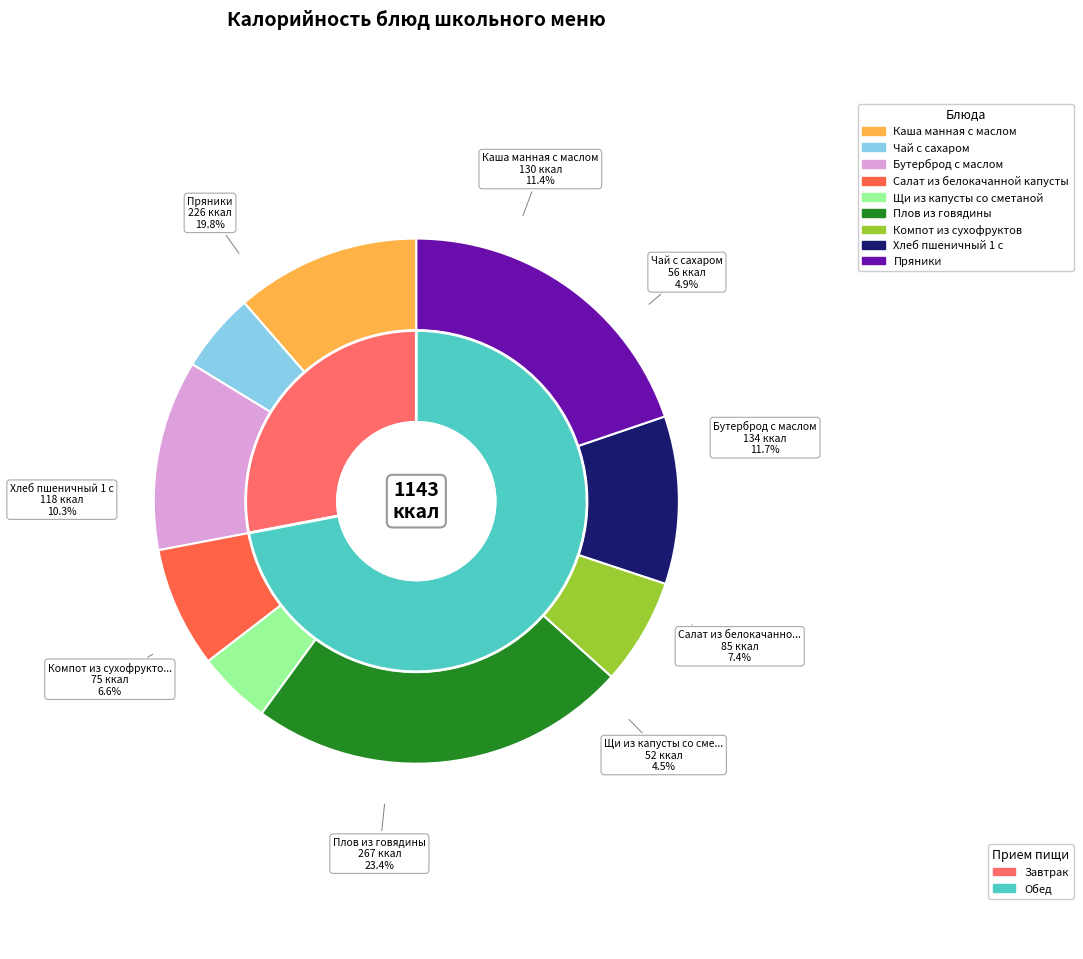

To the nearest percent, what is the difference between the Каша манная с маслом and Компот из сухофруктов slice percentages?

5%